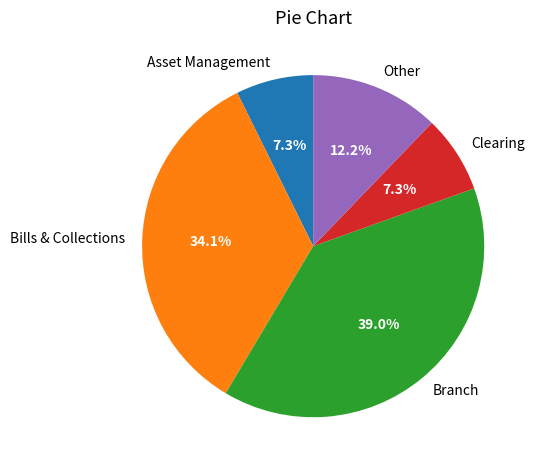

What portion of the pie excludes Other?

87.8%